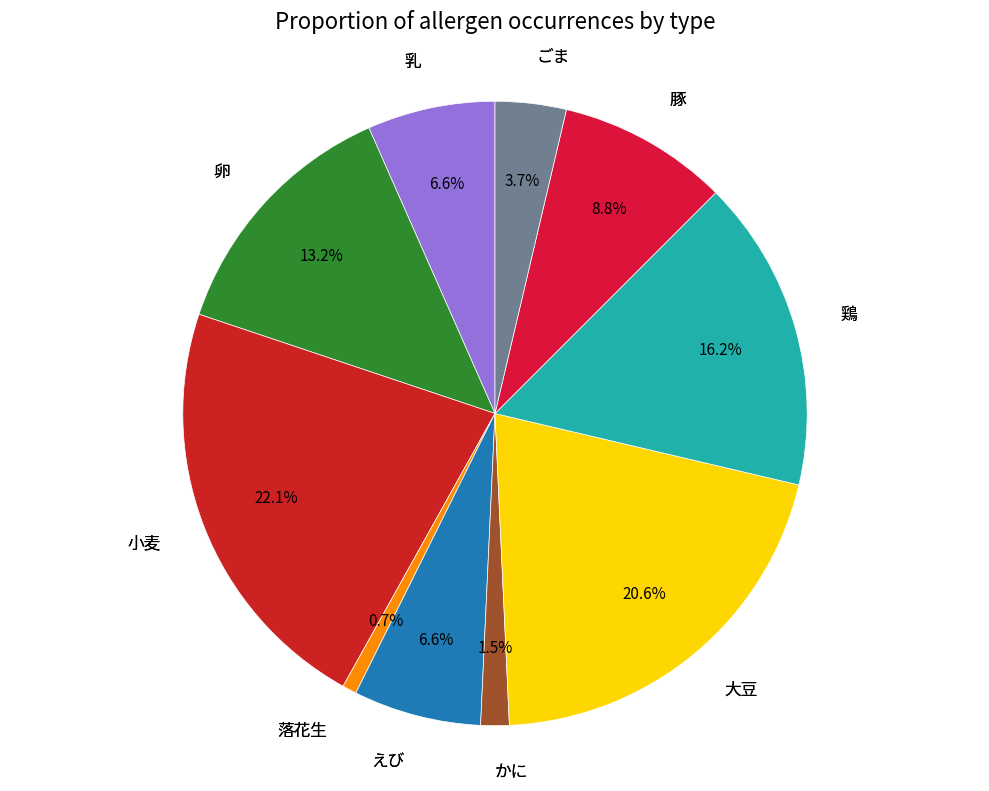

Which category has the biggest portion of the pie?

小麦